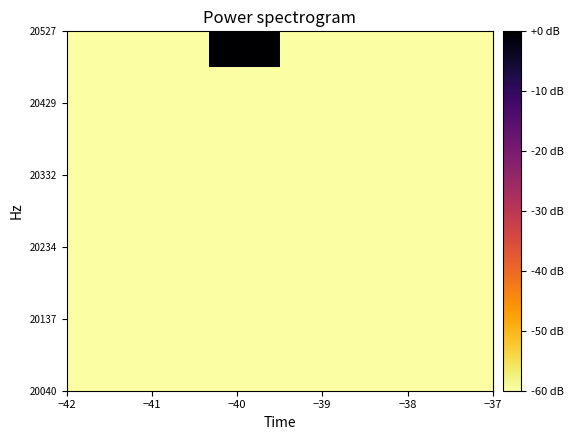

How many distinct data groups are displayed?

10